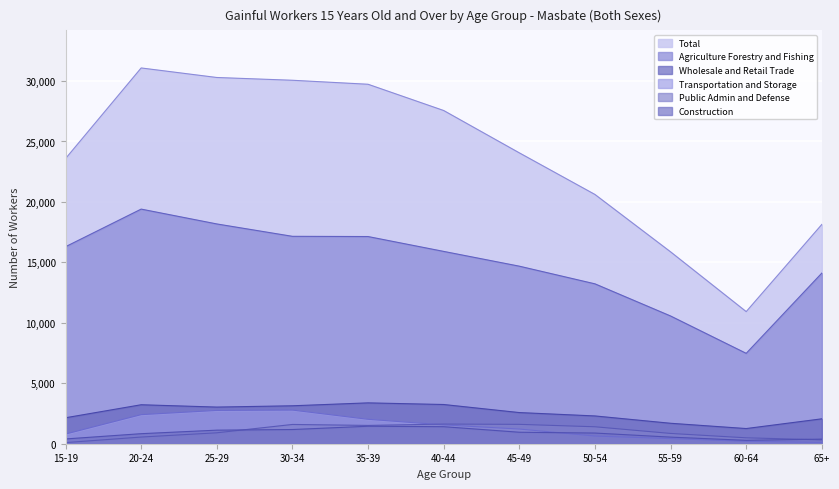

The Total series shows 27561 at 40-44. True or false?

True